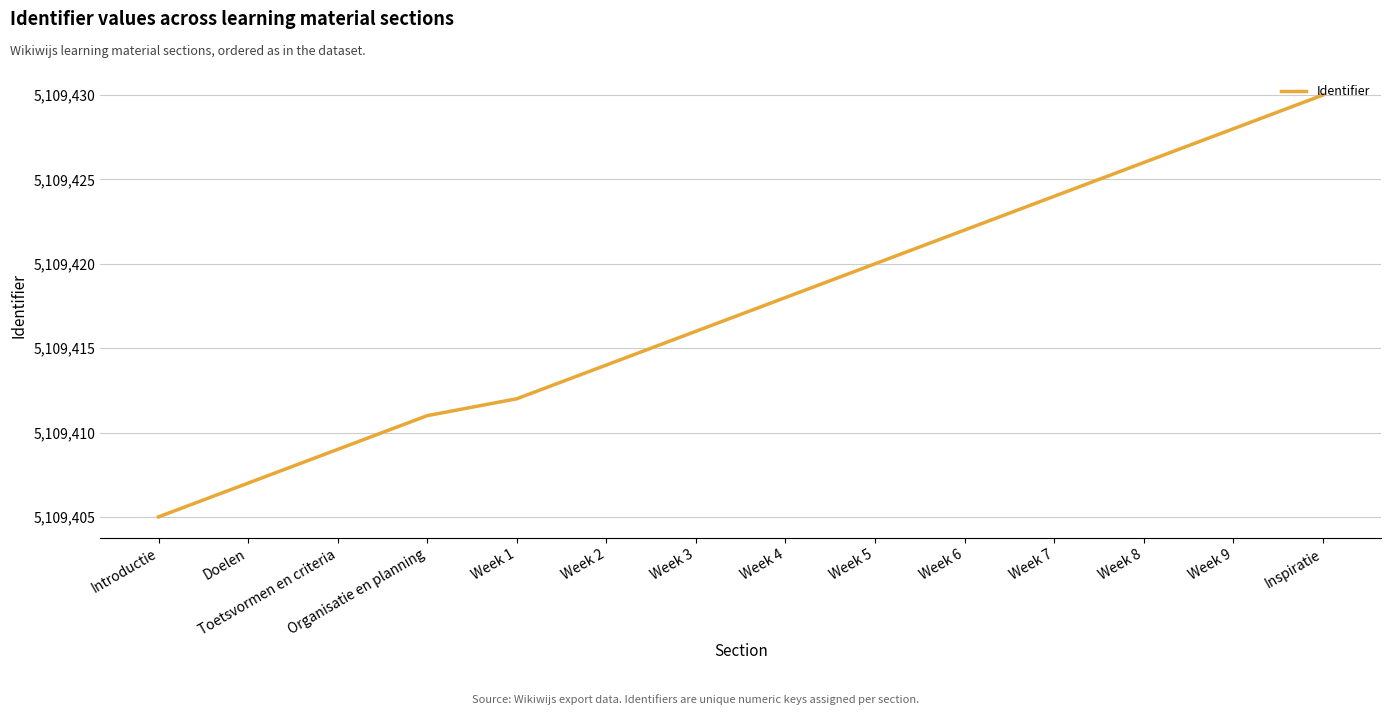

Approximately how many times larger is the value at Toetsvormen en criteria compared to Organisatie en planning?

1.0